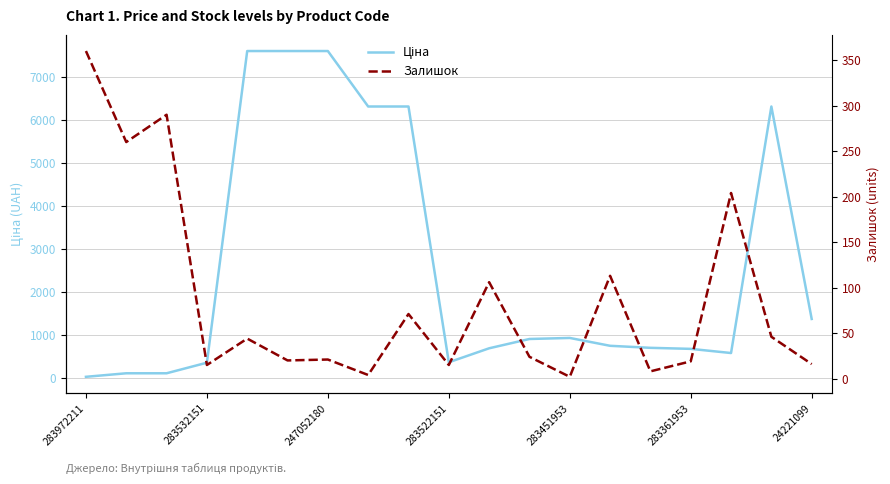

Reading left to right, list all the values displayed in this chart.

Ціна: 32.0	114.1	114.1	359.9	7596.5	7596.5	7596.5	6308.8	6308.8	369.5	694.3	910.4	934.5	752.2	705.1	681.0	584.4	6308.8	1375.4
Залишок: 360.0	260.0	290.0	15.0	44.0	20.0	21.0	4.0	71.0	15.0	106.0	24.0	2.0	113.0	8.0	19.0	204.0	46.0	16.0